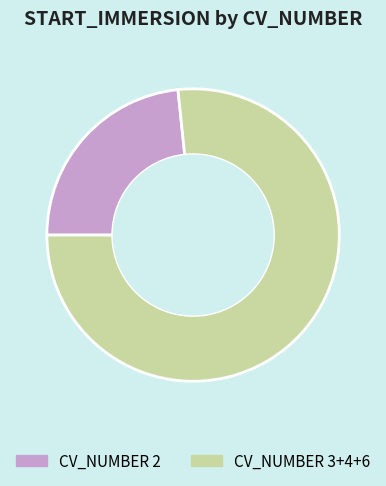

True or false: CV_NUMBER 3+4+6 accounts for 77% of the total.

True